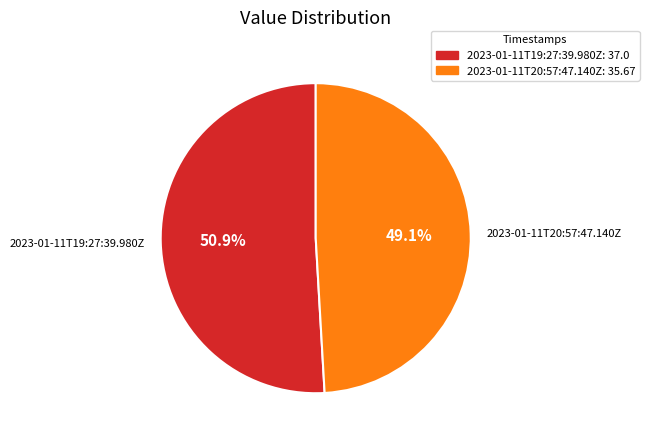

To the nearest percent, what portion does 2023-01-11T20:57:47.140Z represent?

49%